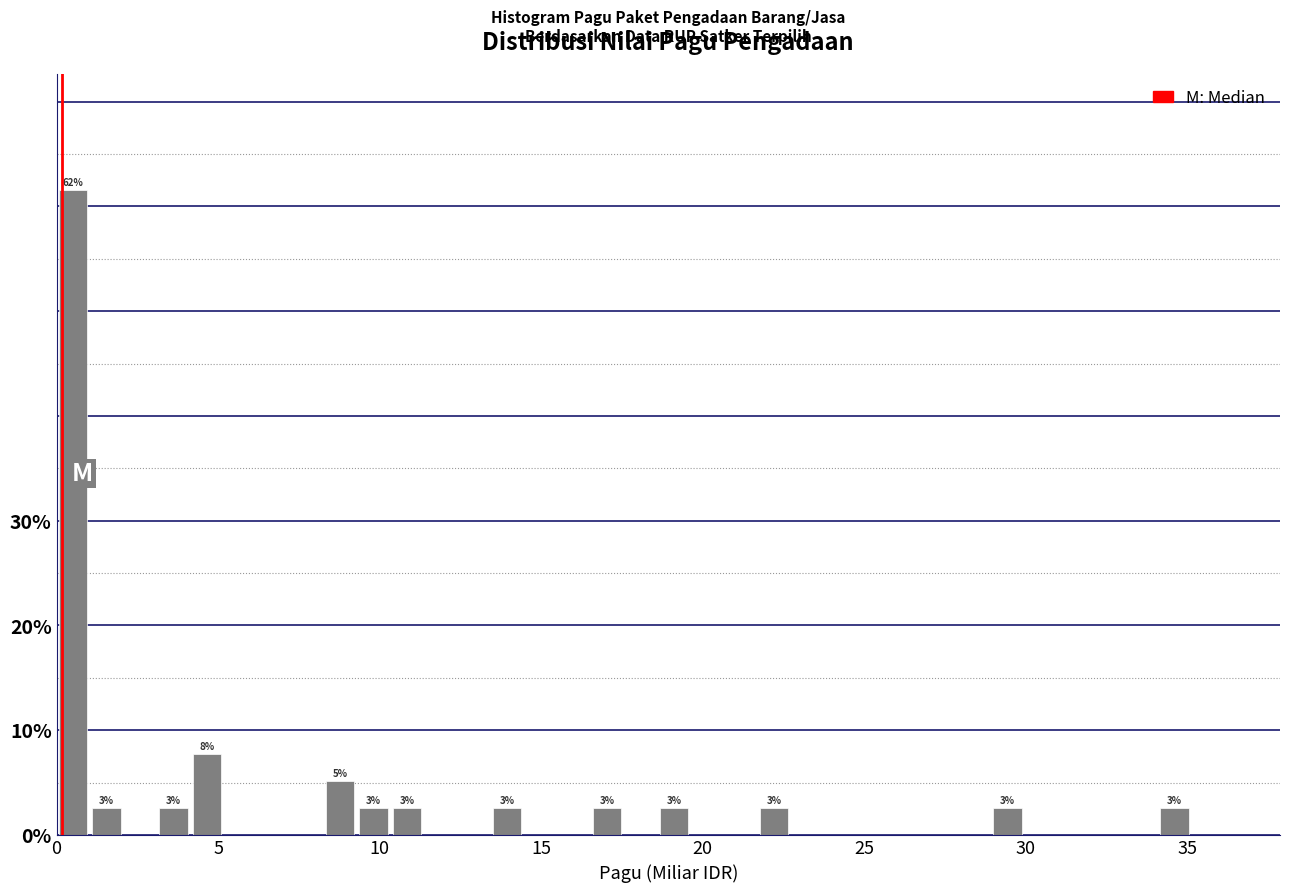

Around what value on the x-axis is the tallest bar? Give the approximate position of its centre, as read against the axis.

0.5